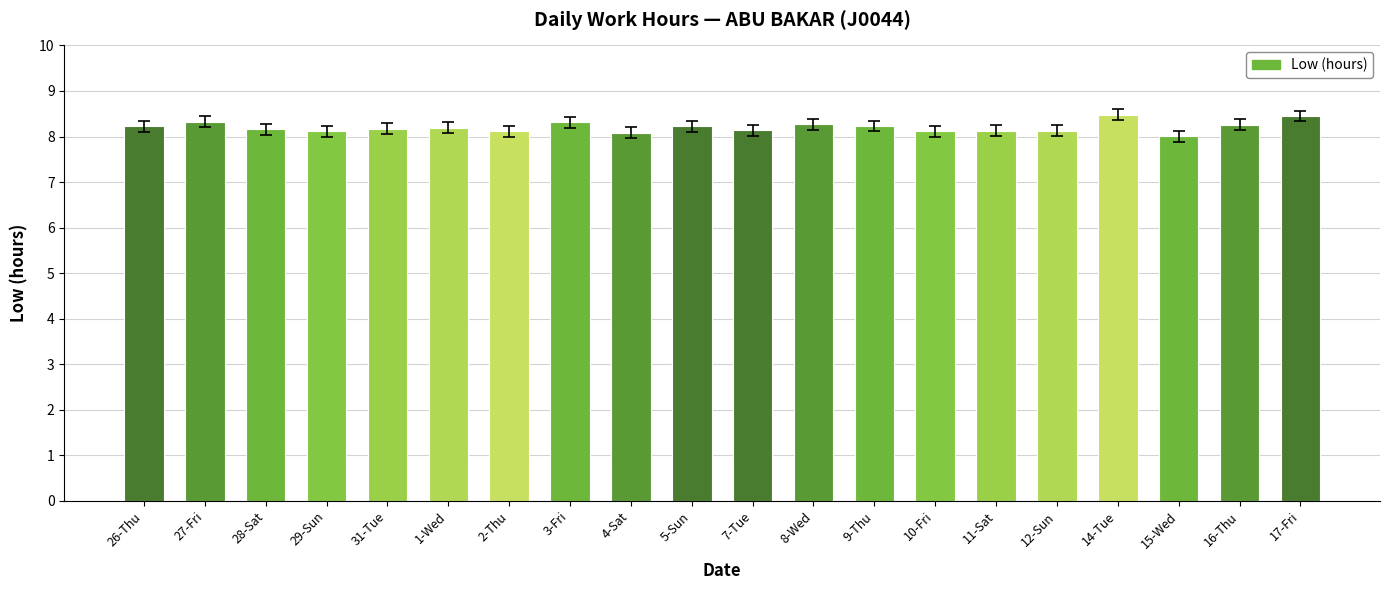

What is the ratio of the value at 9-Thu to the value at 28-Sat?

1.0